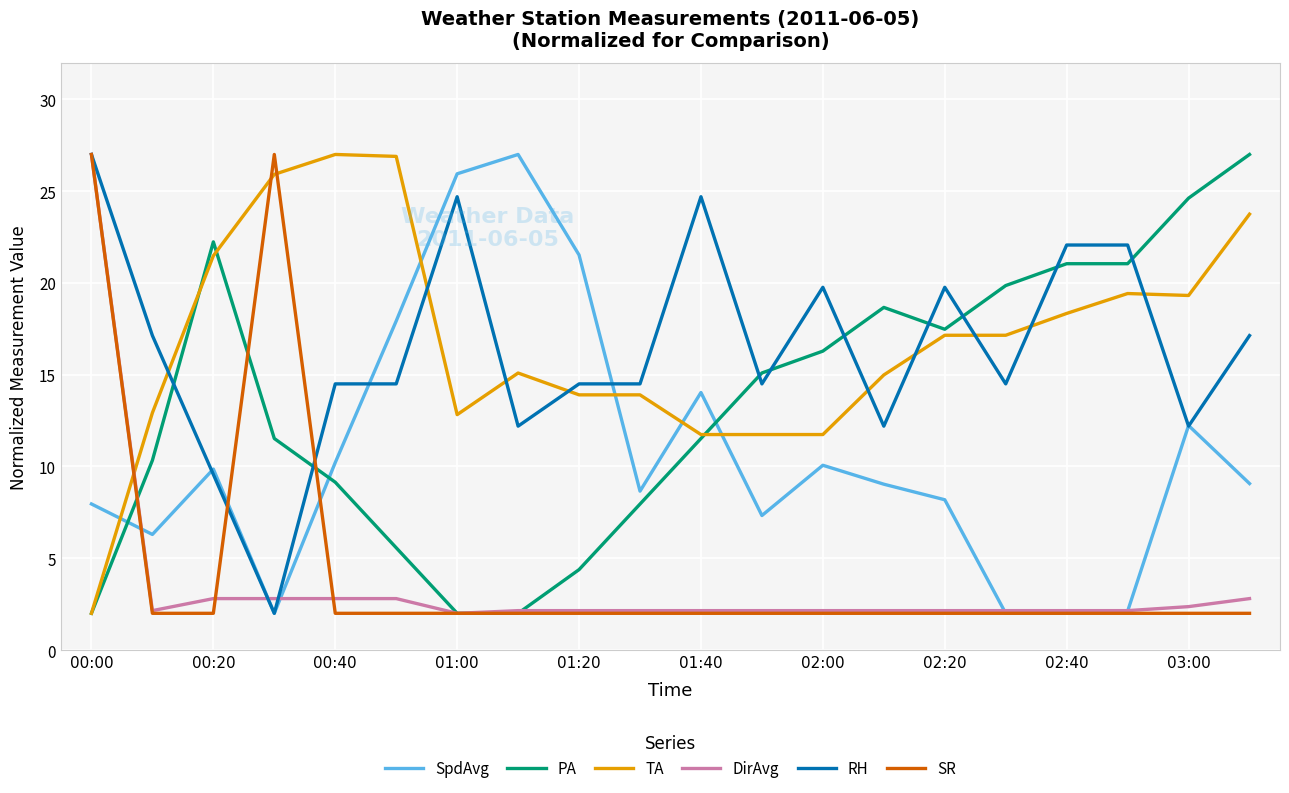

How many times do SpdAvg and TA cross each other?

5